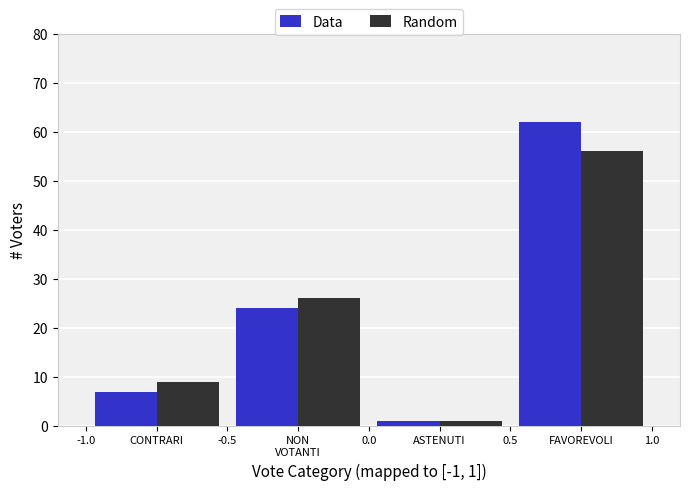

Reading right to left, list all the values displayed in this chart.

Data: 62	1	24	7
Random: 56	1	26	9